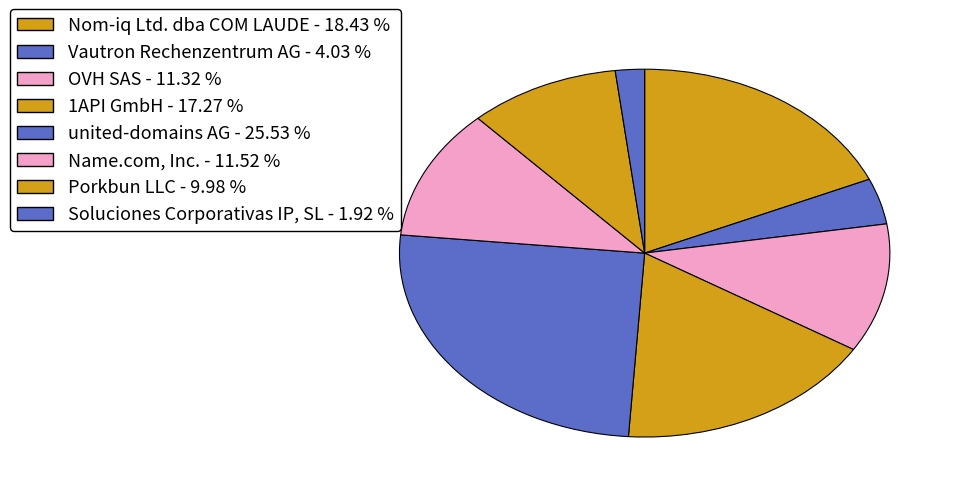

Does any single category account for the majority?

No